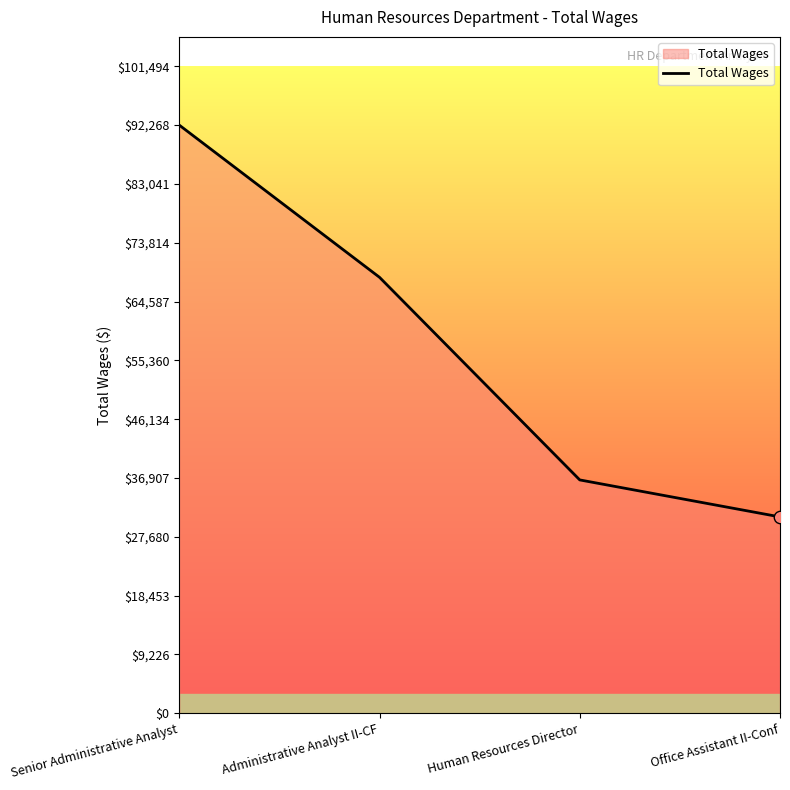

Approximately how many times larger is the value at Office Assistant II-Conf compared to Administrative Analyst II-CF?

0.5